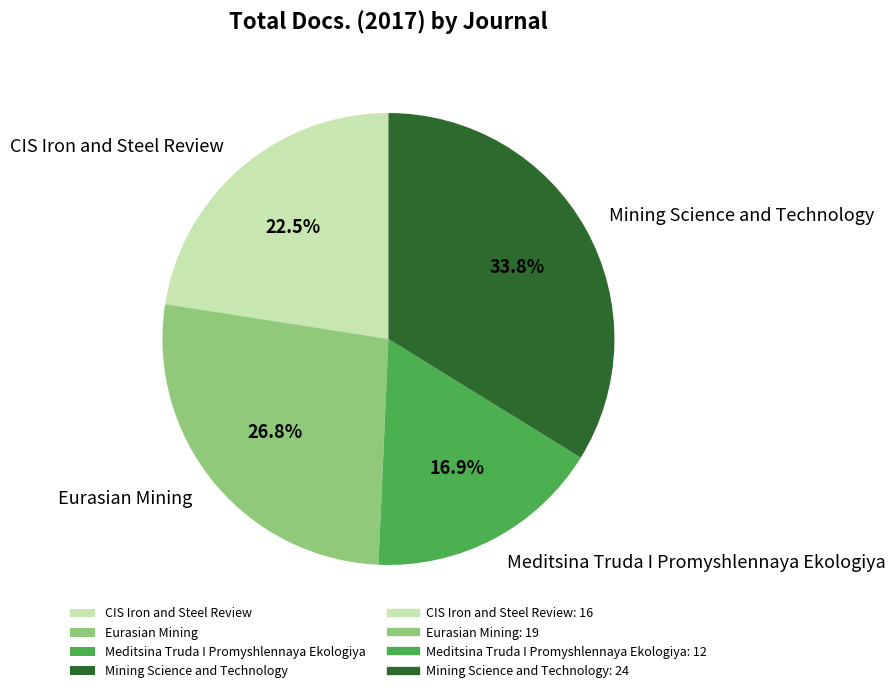

To the nearest percent, what is the difference between the largest and smallest slice percentages?

17%